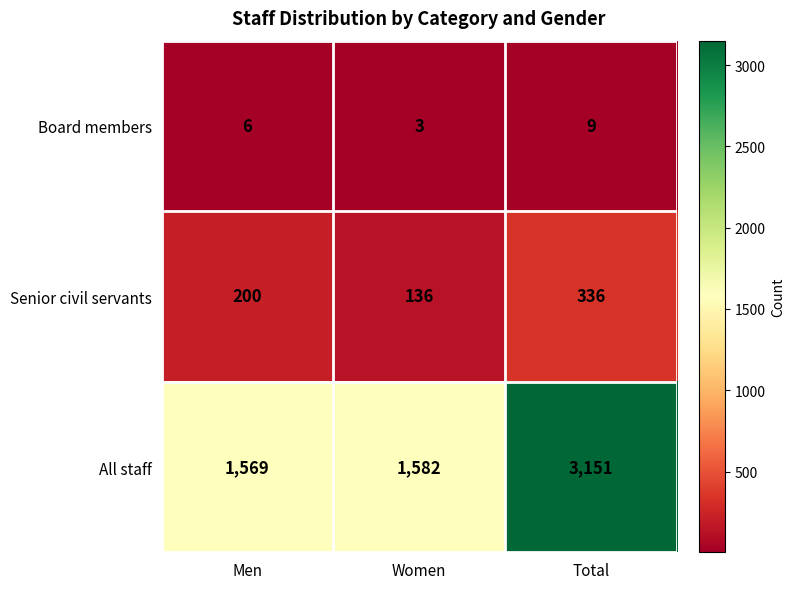

At Women, list the series in order from smallest to largest.

Board members, Senior civil servants, All staff